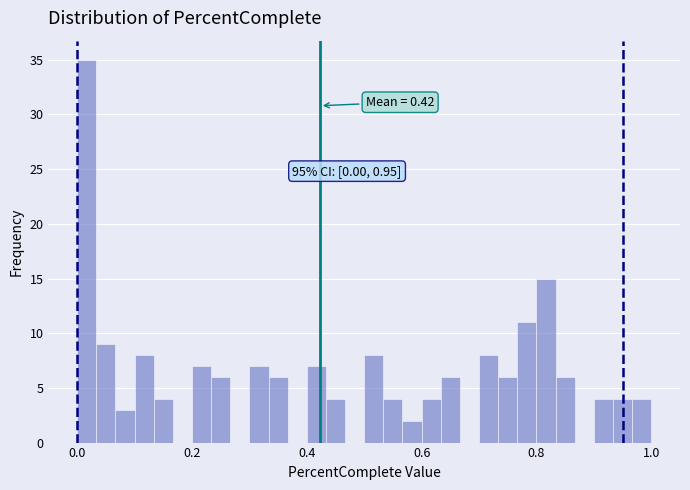

Read against the x-axis, roughly where is the centre of the tallest bar?

0.02